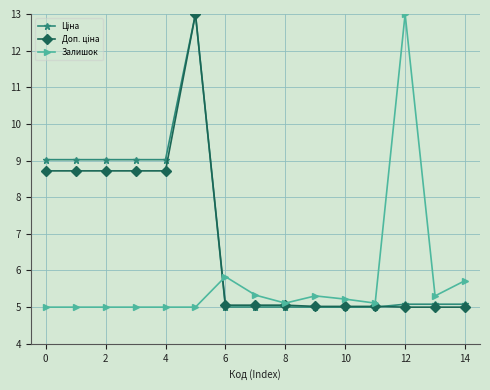

At how many categories does at least one series exceed 8?

7